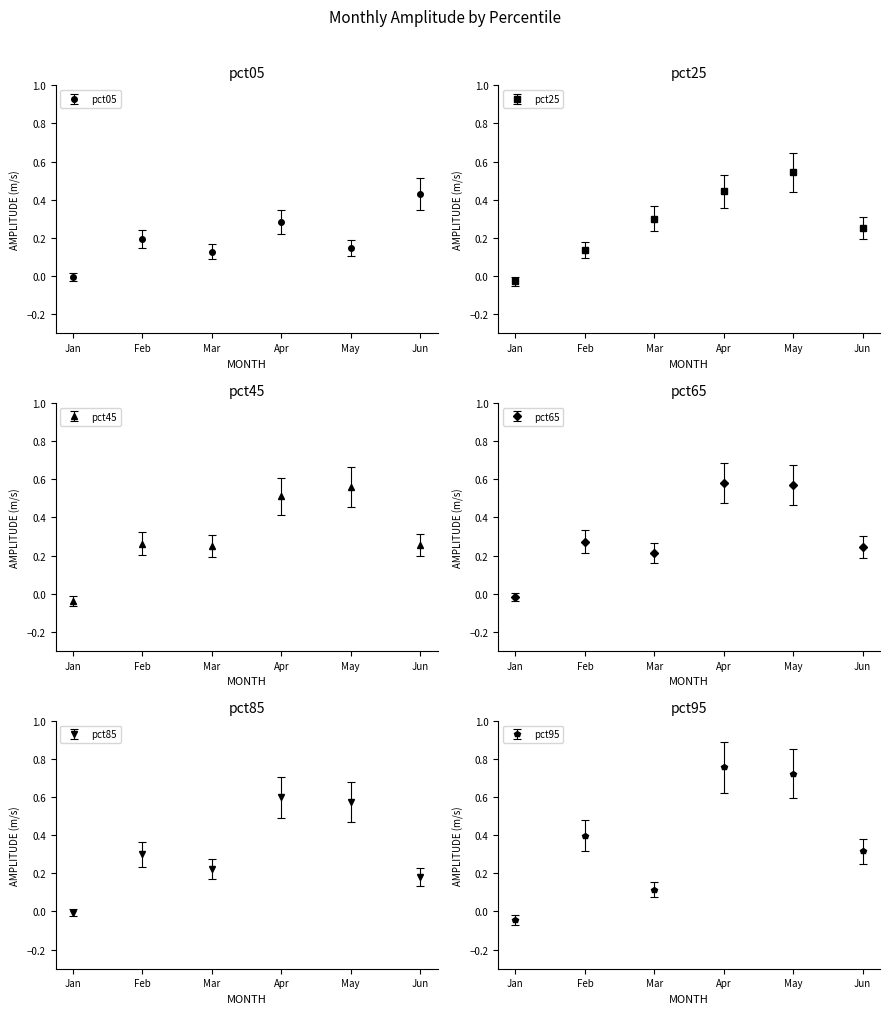

Which series has the widest spread of values?

pct95